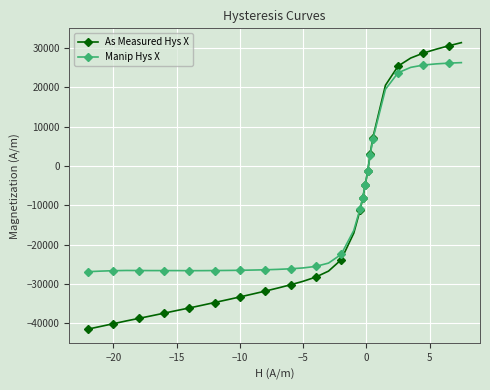

What is the value of the Manip Hys X point at the 10th from the left?

-26643.2